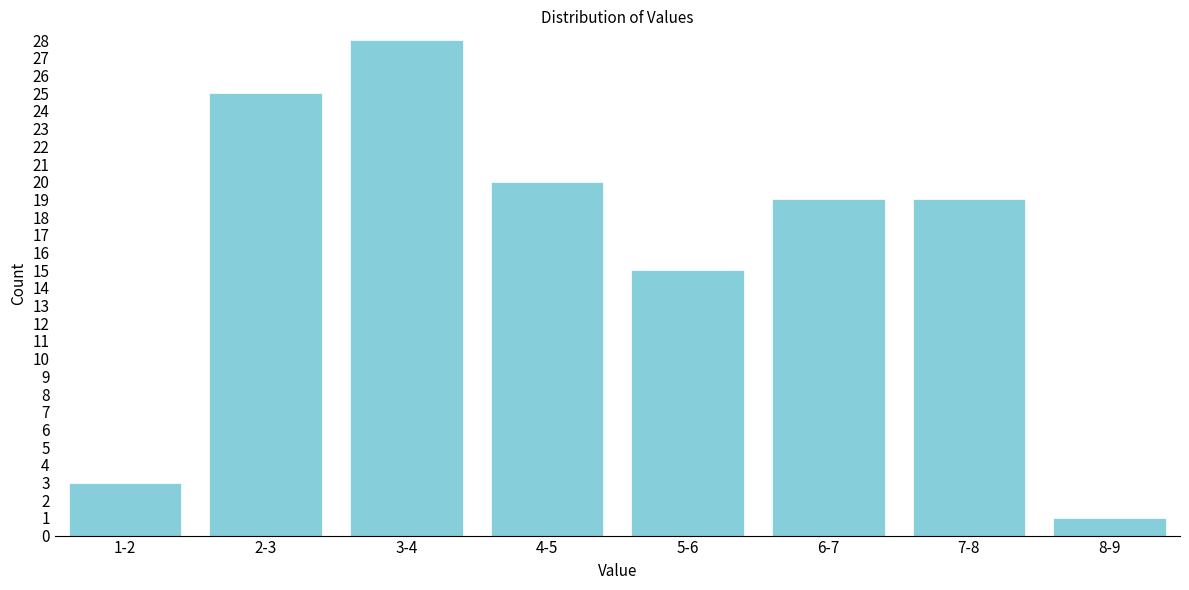

Reading right to left, list all the values displayed in this chart.

8-9=1	7-8=19	6-7=19	5-6=15	4-5=20	3-4=28	2-3=25	1-2=3